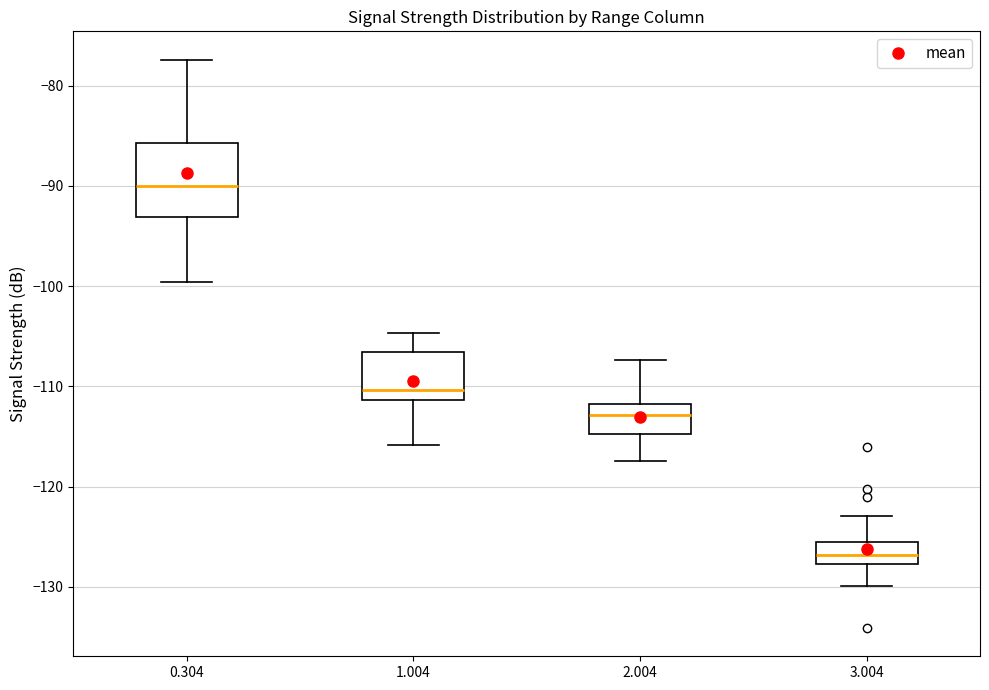

Where does the upper whisker of the box at x = 0.304 end on the y-axis? The values are not printed on the chart, so give them approximately, as read against the axis.

-77